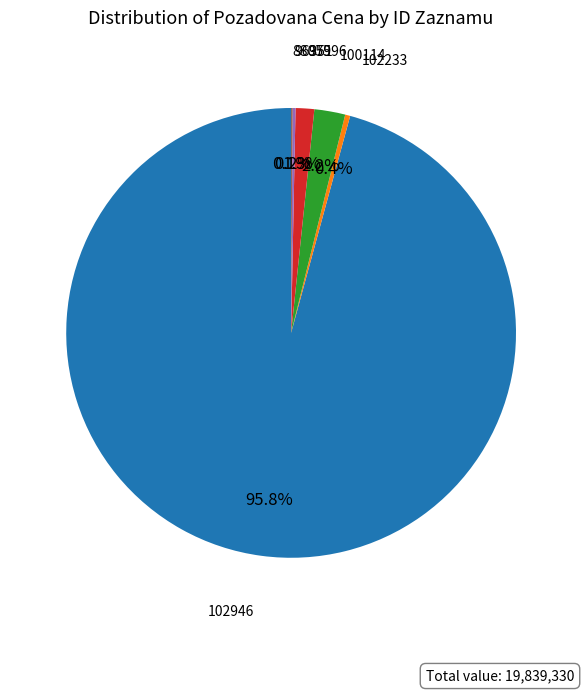

What is the ratio of the value at 97996 to the value at 102233?

3.7